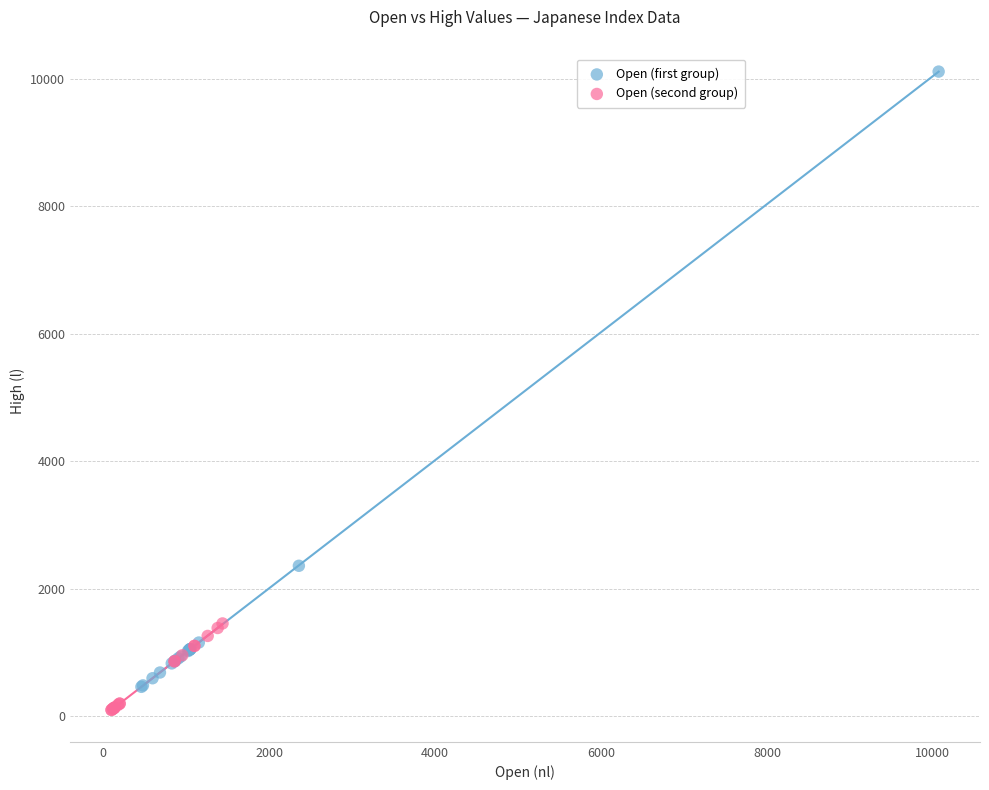

Which series reaches the minimum Y coordinate?

Open (second group)